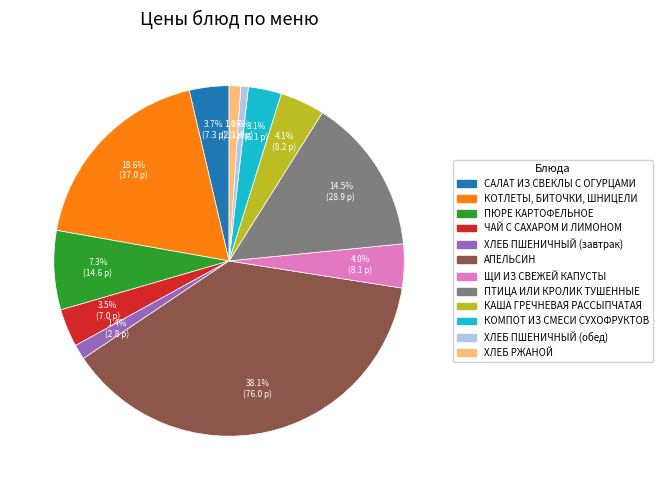

How many slices are in this pie chart?

12